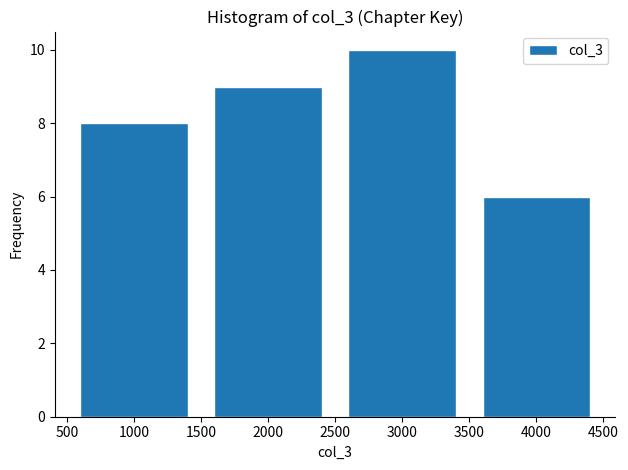

Reading right to left, extract all data points from this chart.

4000=6	3000=10	2000=9	1000=8